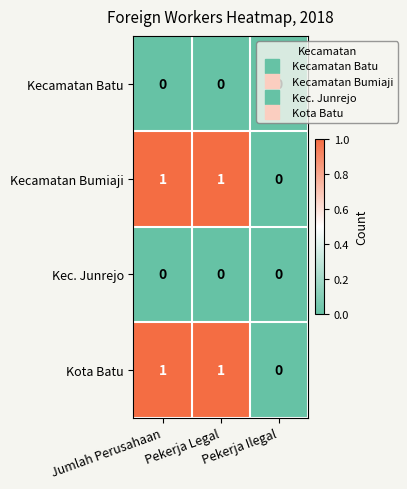

Is the value of Kecamatan Bumiaji at Jumlah Perusahaan greater than the value of Kec. Junrejo at Jumlah Perusahaan?

Yes